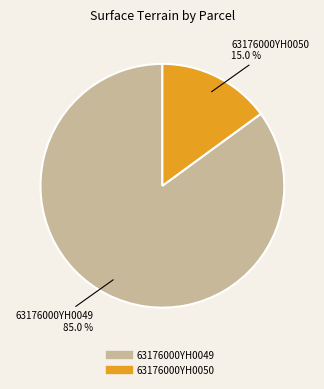

Which slice is the smallest?

63176000YH0050